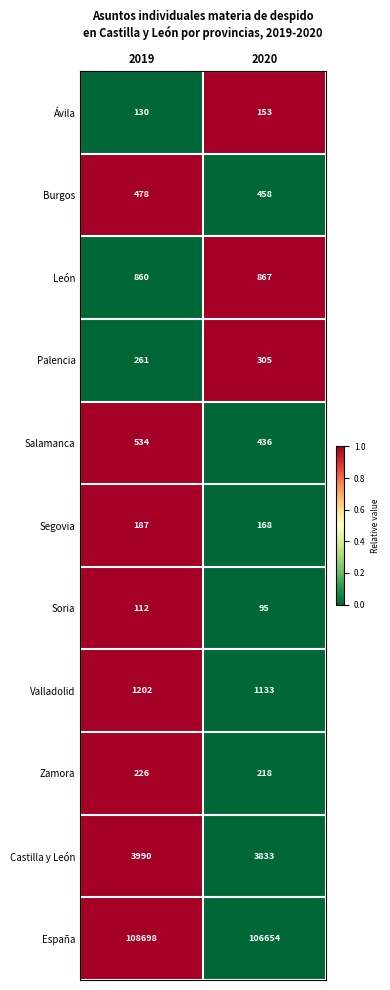

Reading right to left, what are all the values shown in this chart?

Ávila: 2020=153	2019=130
Burgos: 2020=458	2019=478
León: 2020=867	2019=860
Palencia: 2020=305	2019=261
Salamanca: 2020=436	2019=534
Segovia: 2020=168	2019=187
Soria: 2020=95	2019=112
Valladolid: 2020=1133	2019=1202
Zamora: 2020=218	2019=226
Castilla y León: 2020=3833	2019=3990
España: 2020=106654	2019=108698